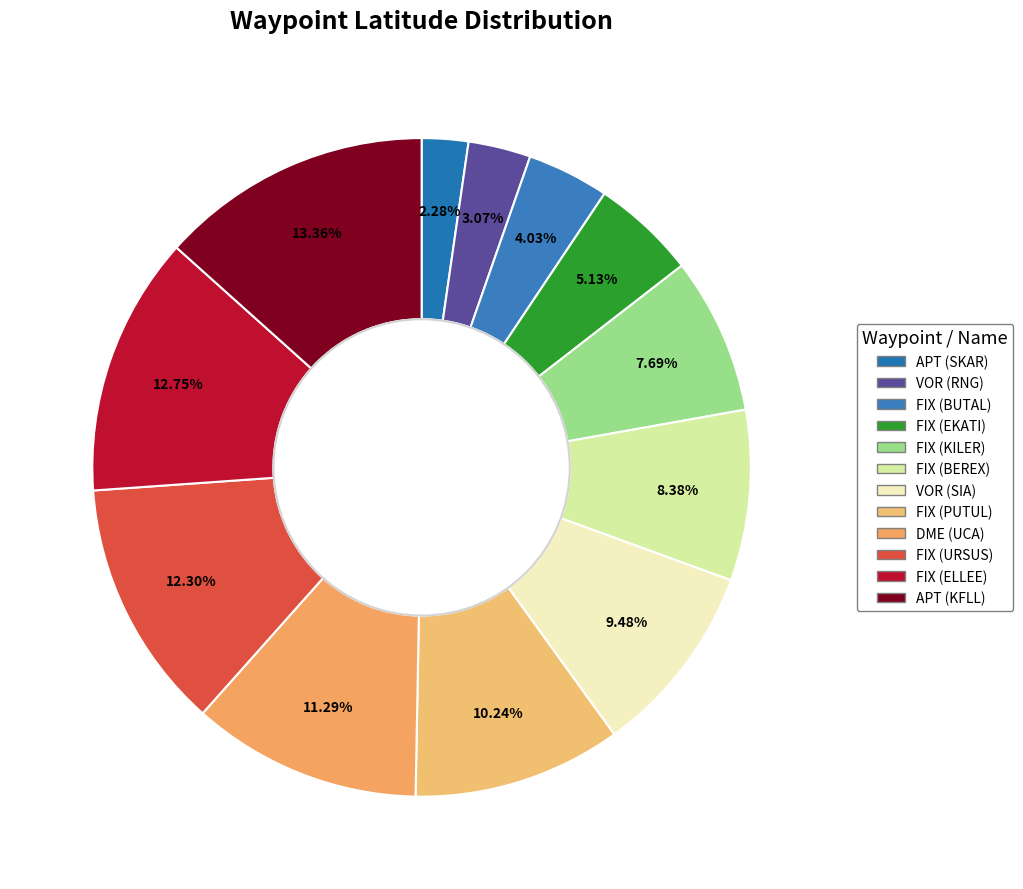

Combined, do FIX (EKATI) and APT (KFLL) account for over 50%?

No